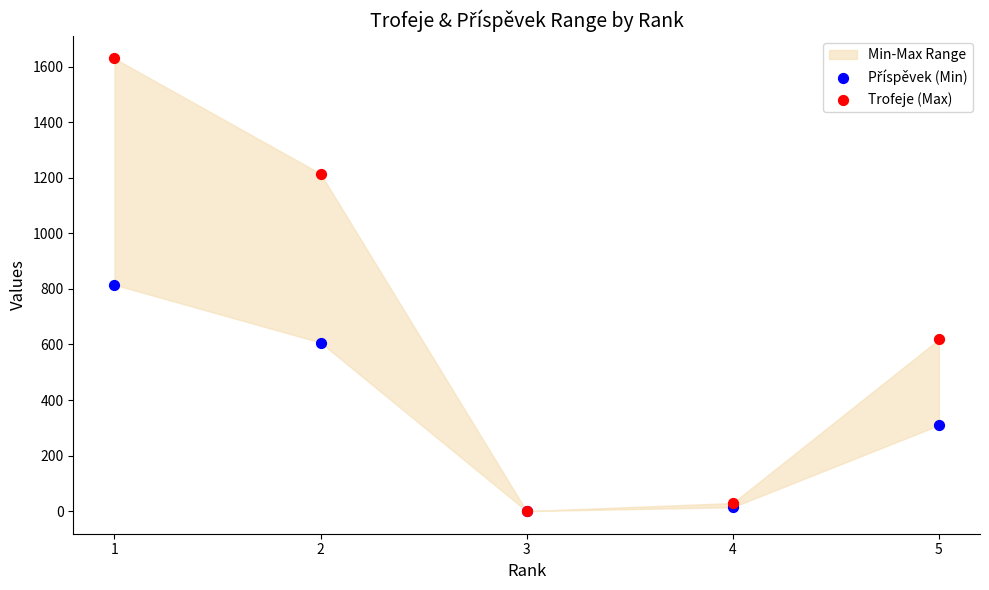

Which series contains the lowest Y value?

Příspěvek (Min)